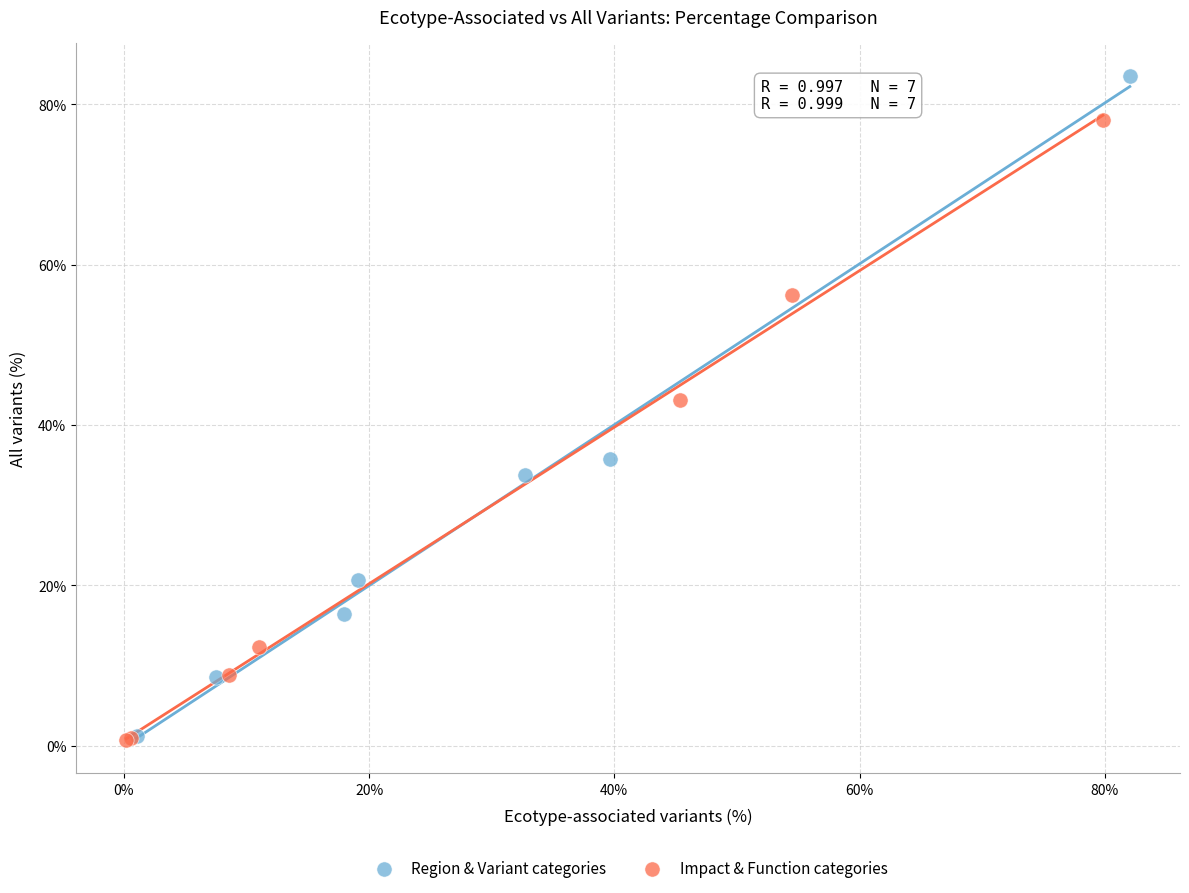

Which series has the largest Y range (max minus min)?

Region & Variant categories